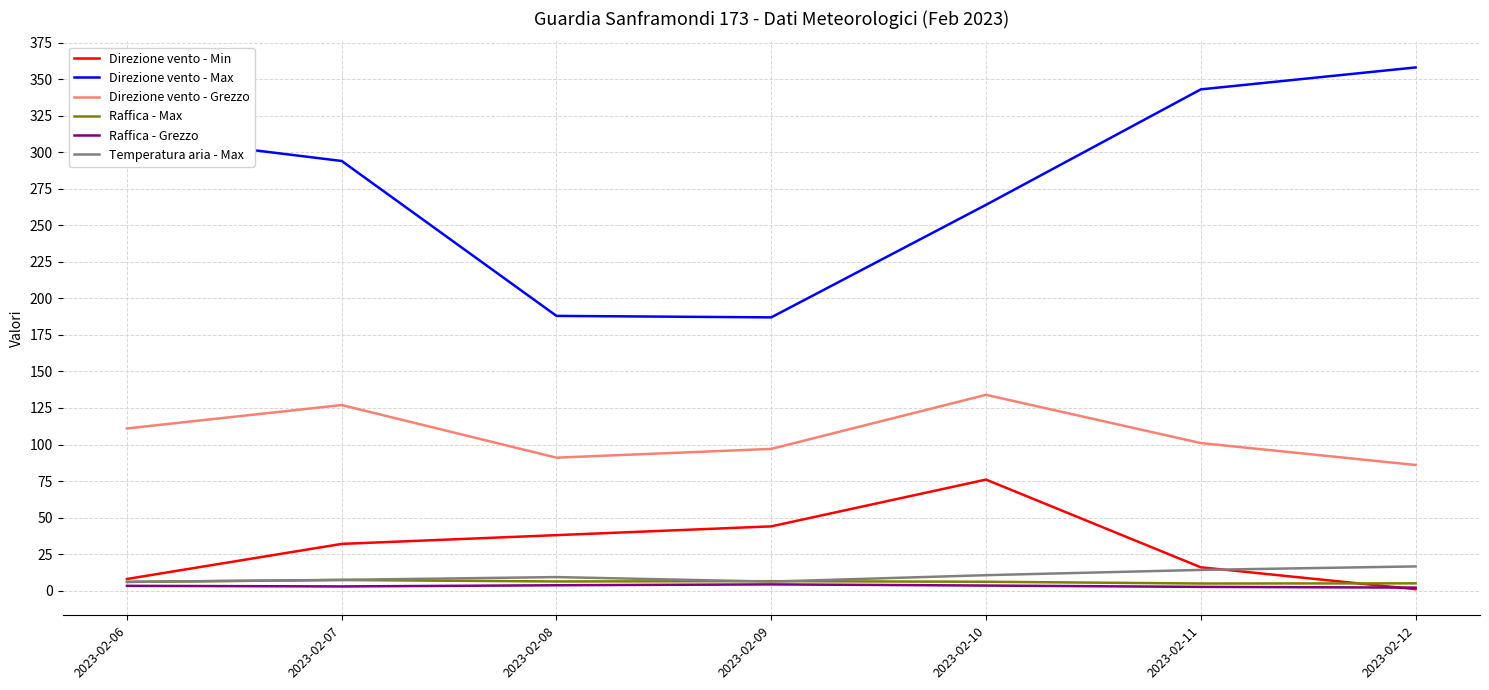

Which category has the highest value across all series?

2023-02-12